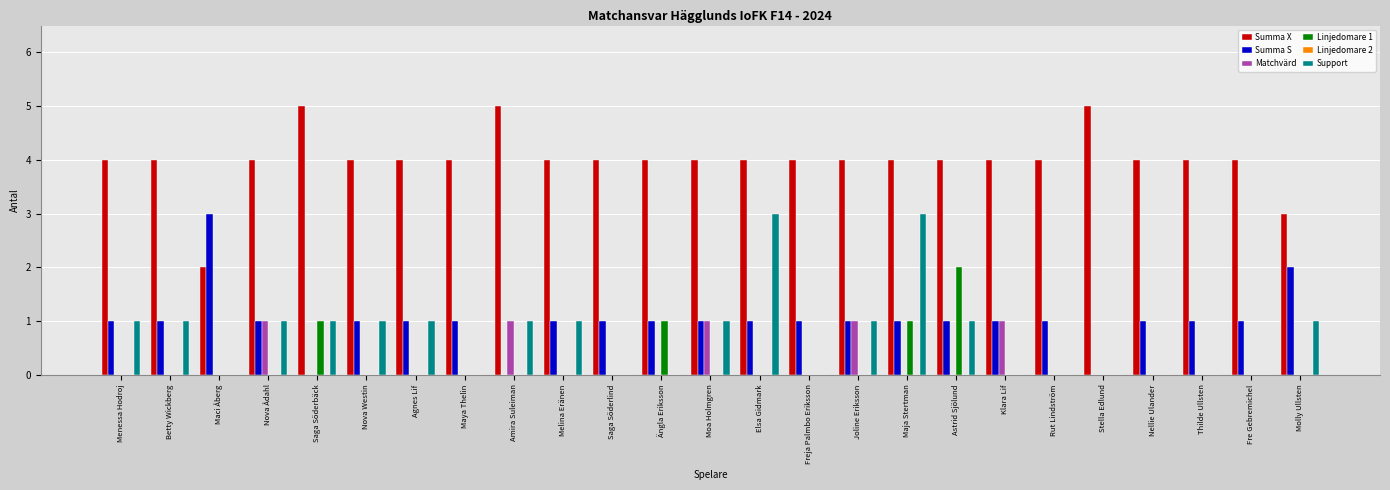

How many Linjedomare 1 values are between 0 and 1?

24